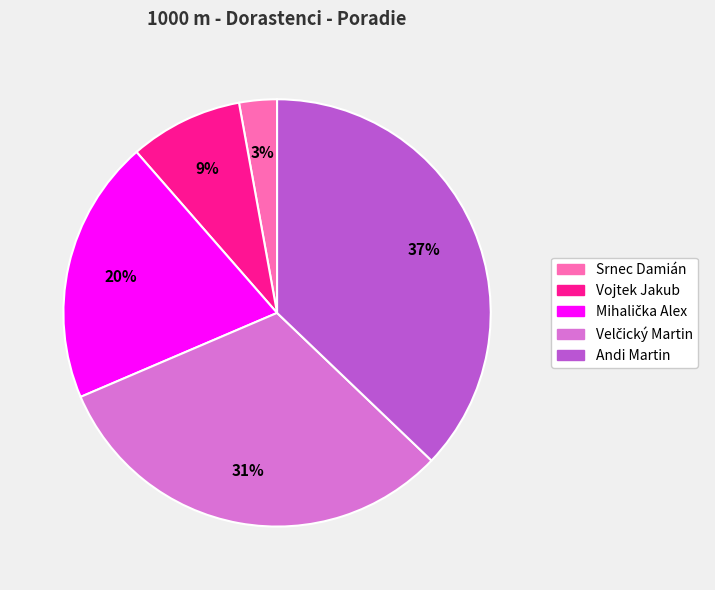

Which has a higher value, Andi Martin or Srnec Damián?

Andi Martin